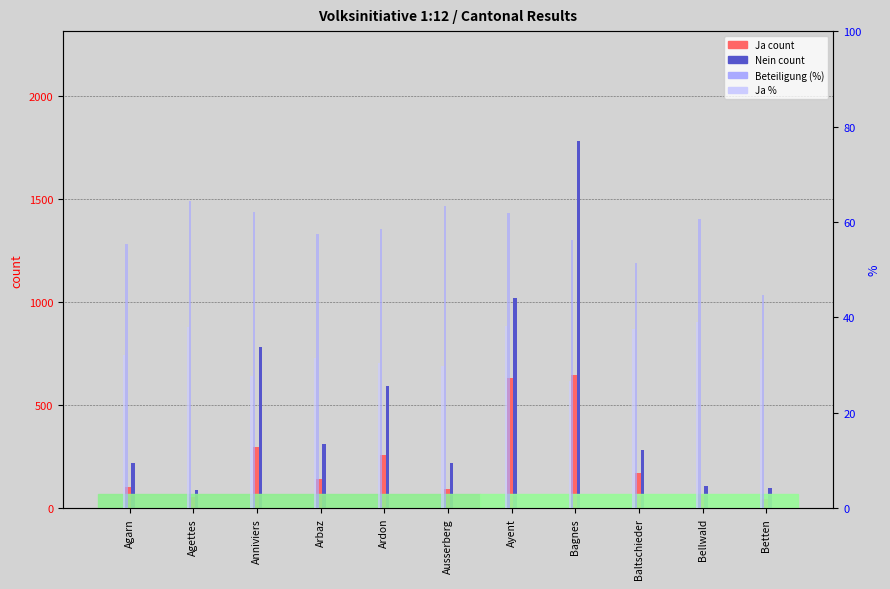

What is the value of the Nein count bar at the 11th from the left?

97.0